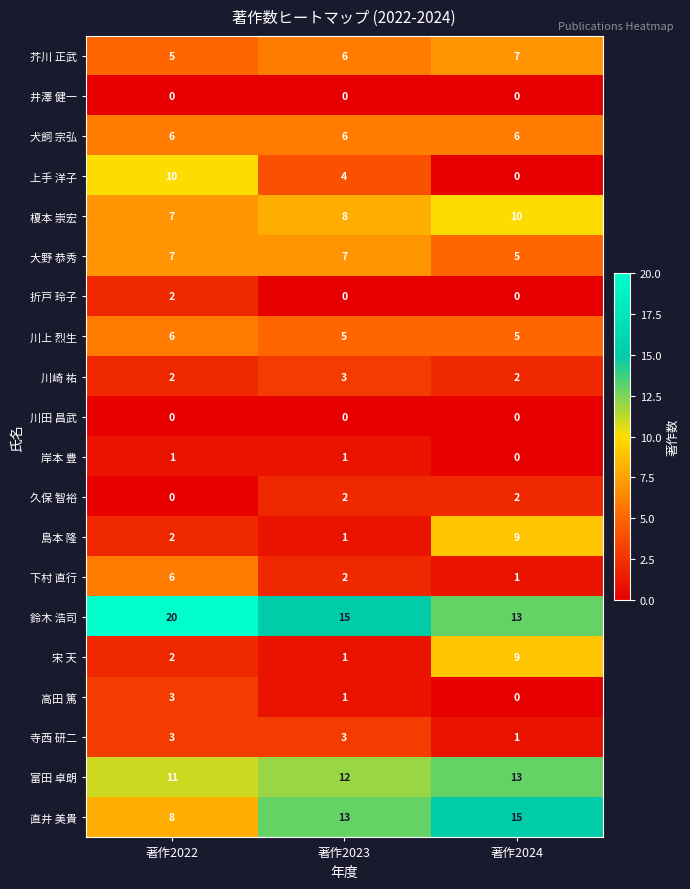

At which category is the sum across all series the highest?

著作2022